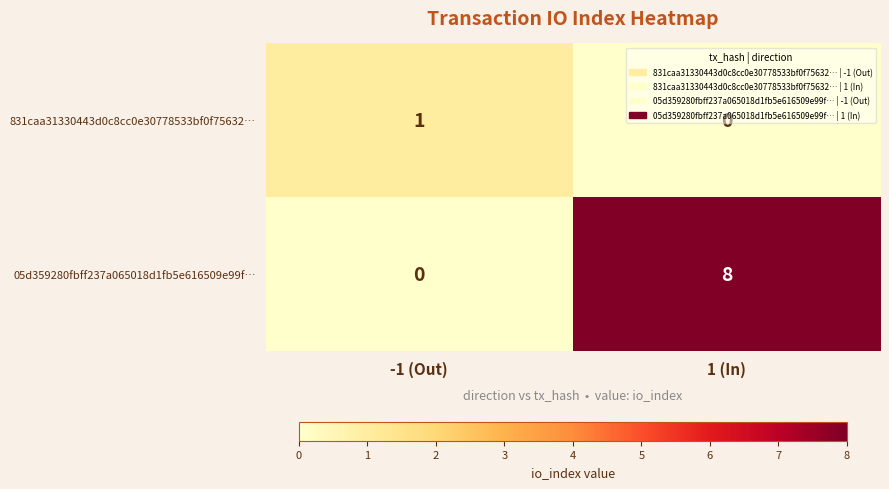

Count the number of categories in the chart.

2